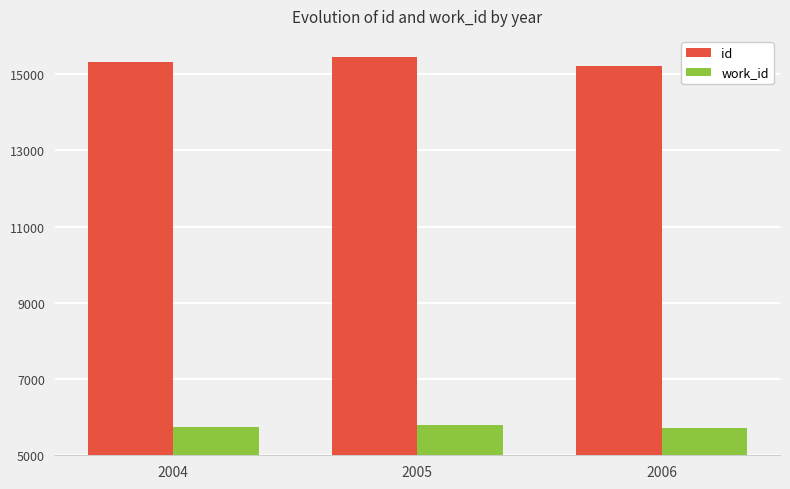

The value of work_id at 2005 is 5783. True or false?

True